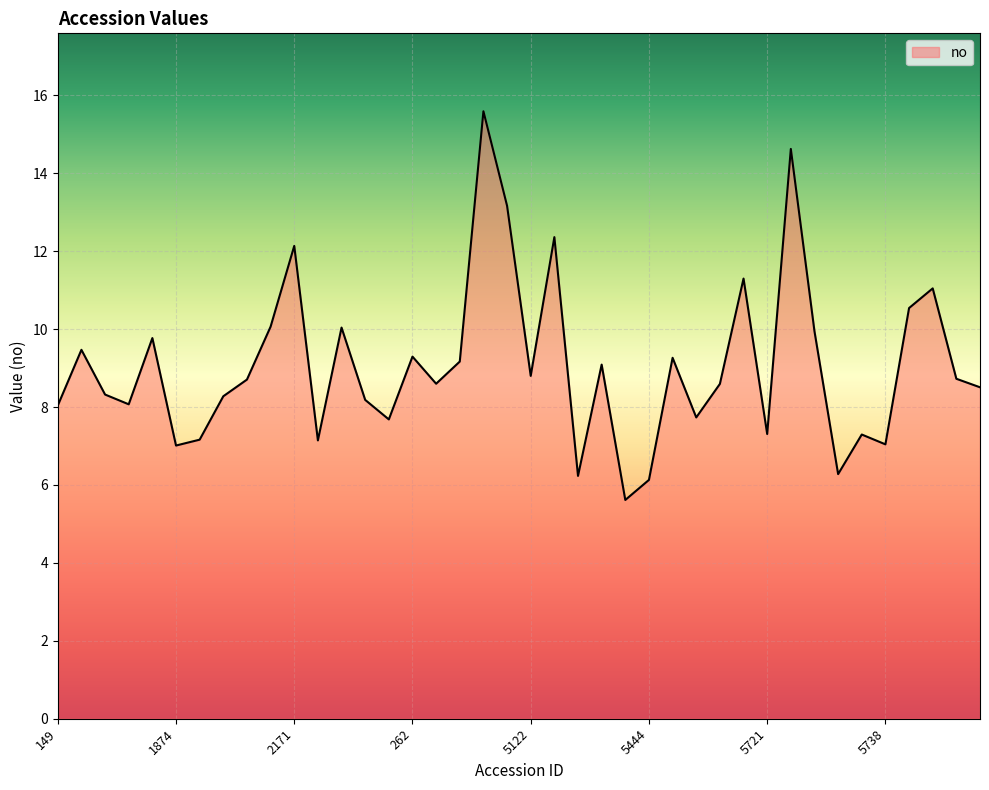

What is the greatest value displayed?

15.6